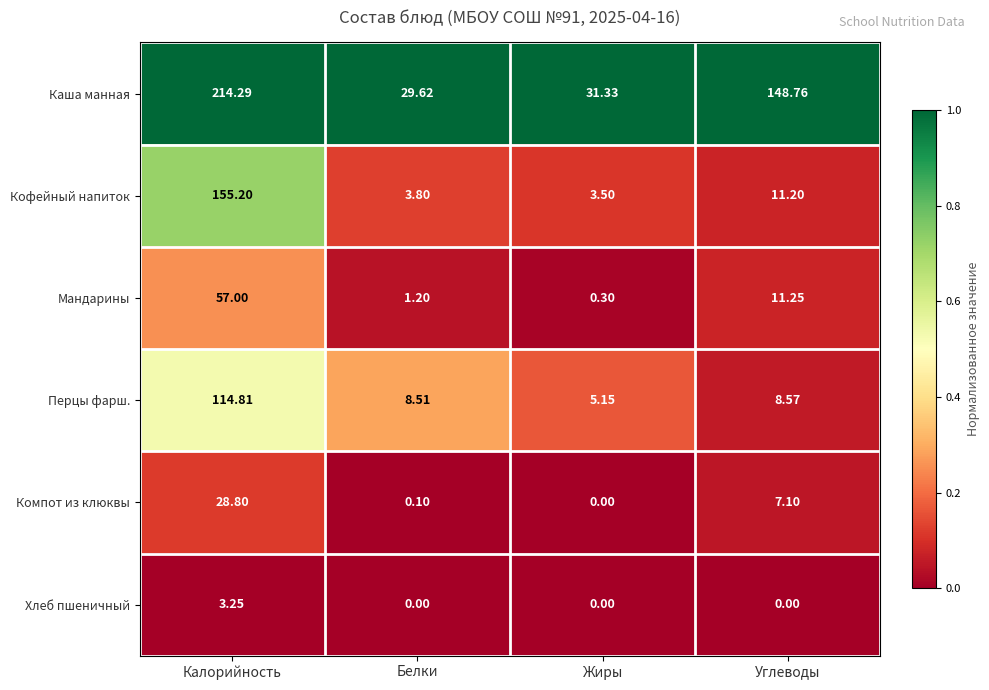

At which category is the sum across all series the highest?

Калорийность